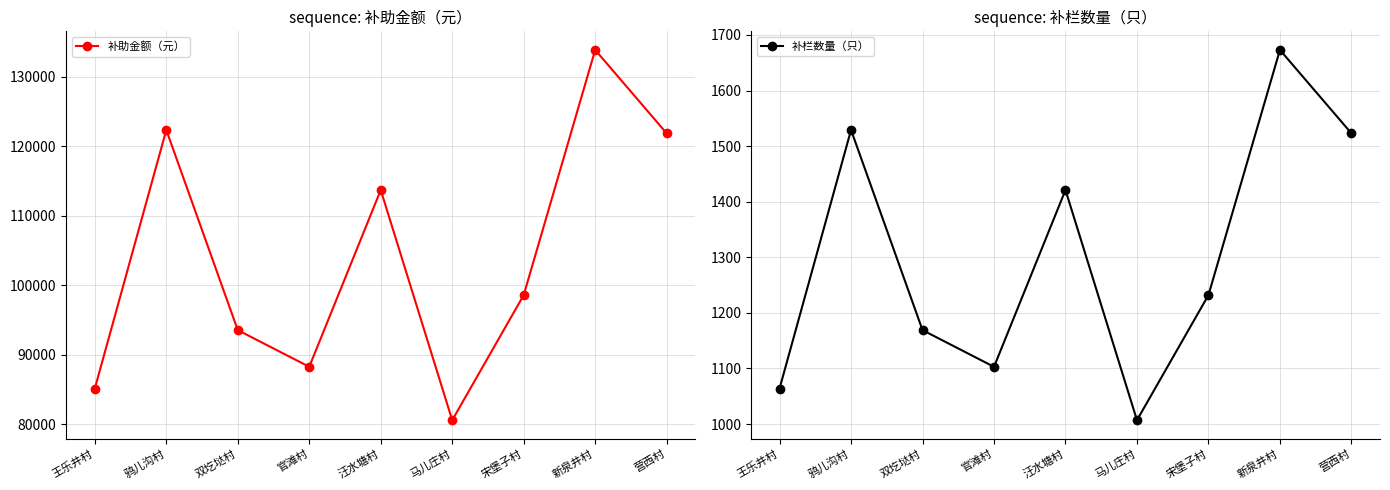

Reading left to right, what are all the values shown in this chart?

补助金额（元）: 王乐井村=85120	鸦儿沟村=122320	双圪垯村=93520	官滩村=88240	汪水塘村=113680	马儿庄村=80560	宋堡子村=98560	新泉井村=133840	营西村=121840
补栏数量（只）: 王乐井村=1064	鸦儿沟村=1529	双圪垯村=1169	官滩村=1103	汪水塘村=1421	马儿庄村=1007	宋堡子村=1232	新泉井村=1673	营西村=1523